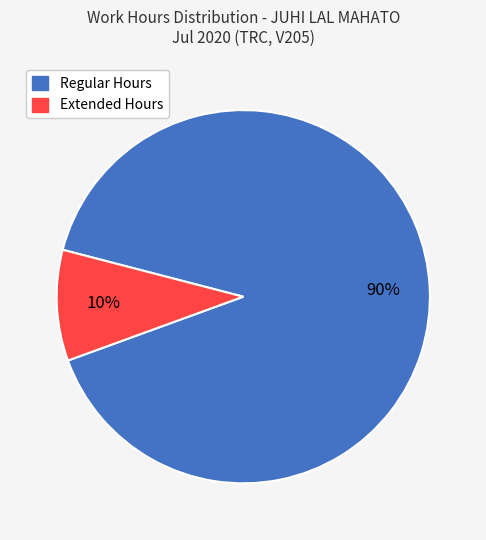

Is there any slice that represents more than half of the pie?

Yes